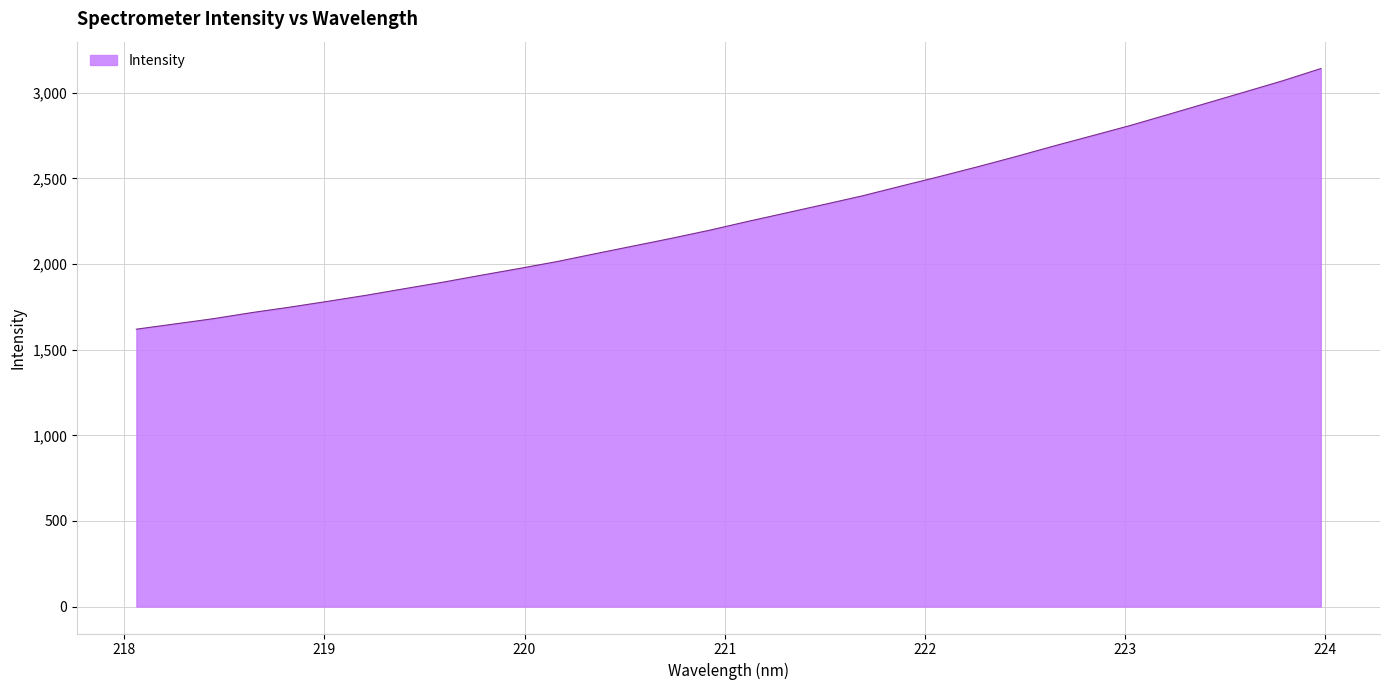

What is the maximum value shown in the chart?

3141.6